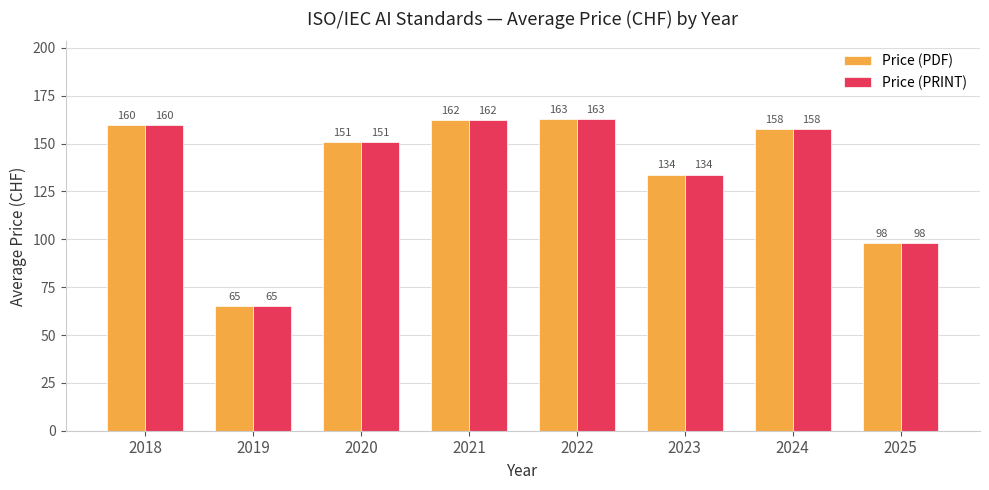

True or false: Price (PRINT) has a value of 225.9 at 2022.

False